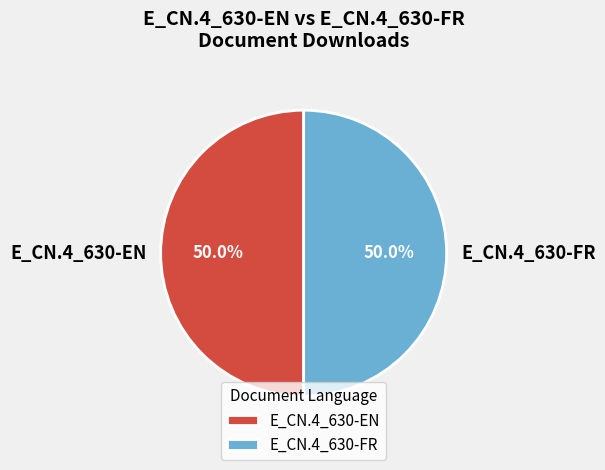

Approximately how many times larger is the value at E_CN.4_630-EN compared to E_CN.4_630-FR?

1.0